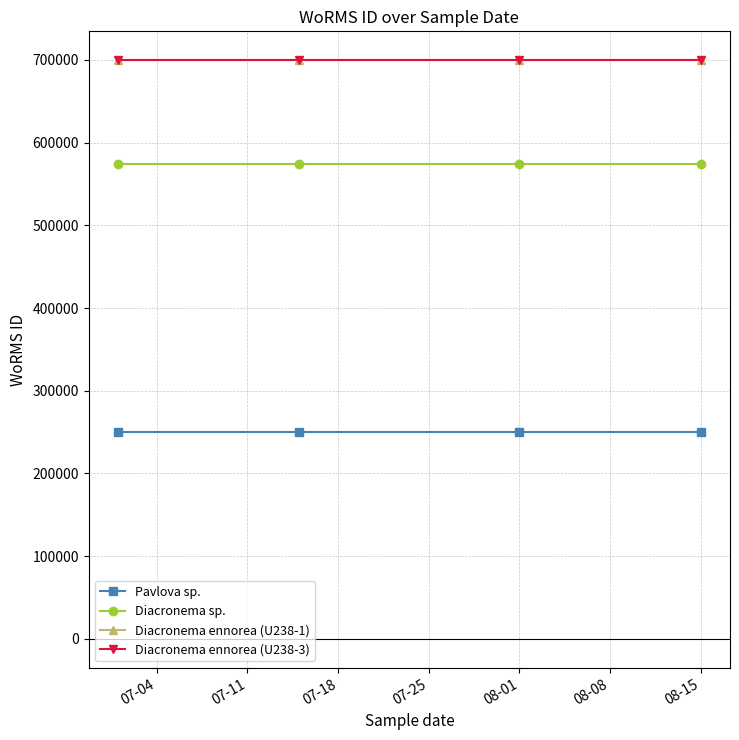

Is this an area chart (filled region under the line)?

No